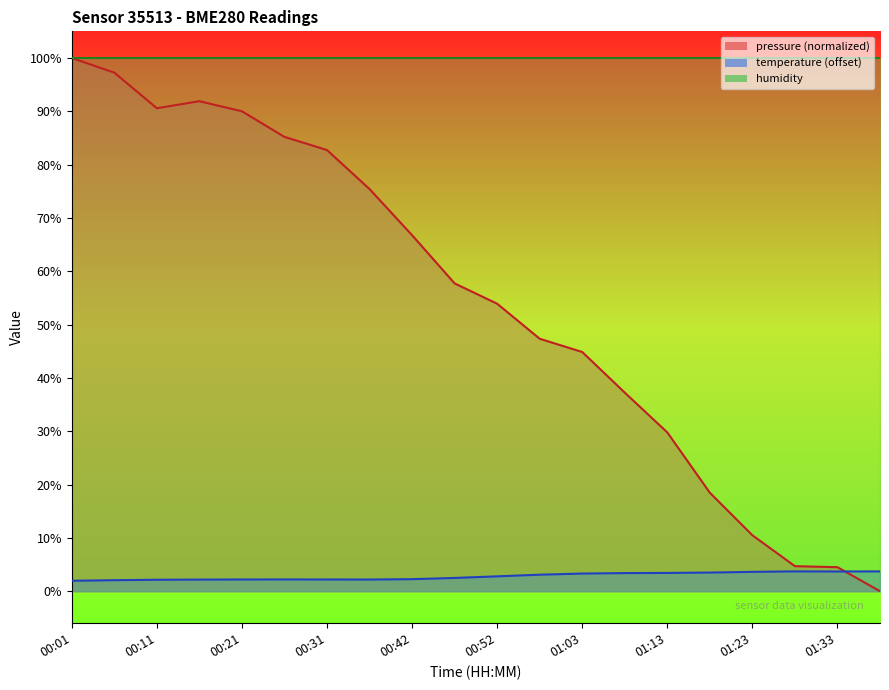

What is the value of the pressure point at the 11th from the left?

53.9